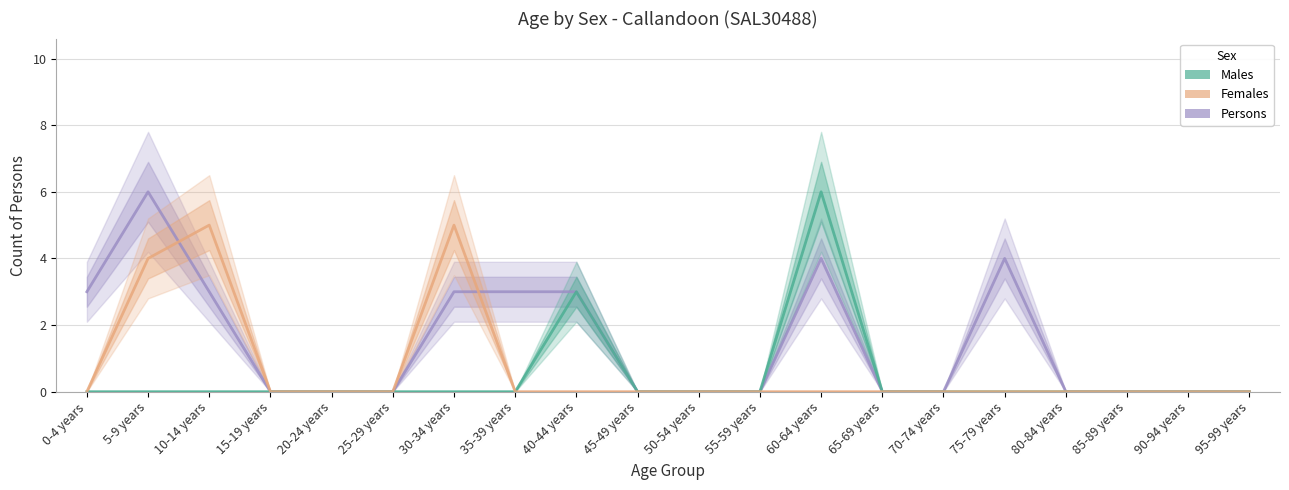

Rank the series at 85-89 years from lowest to highest value.

Persons, Males, Females